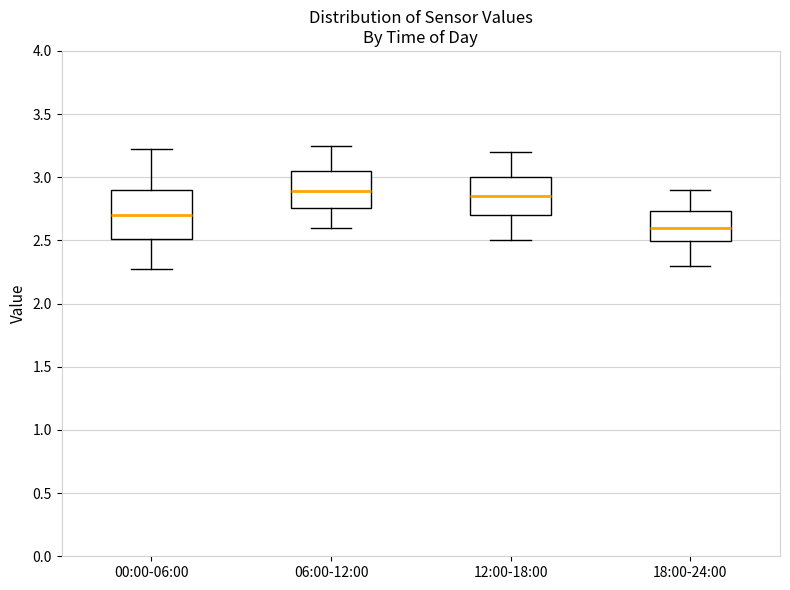

Which box is the tallest, from its lower edge to its upper edge?

00:00-06:00